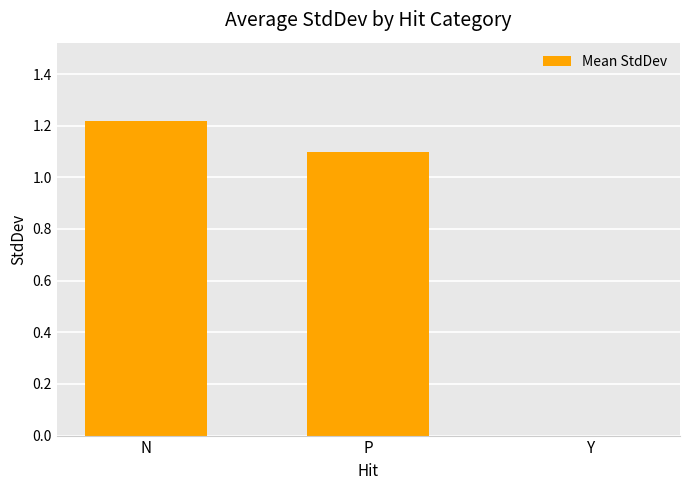

What is the sum of the values at N and P?

2.3